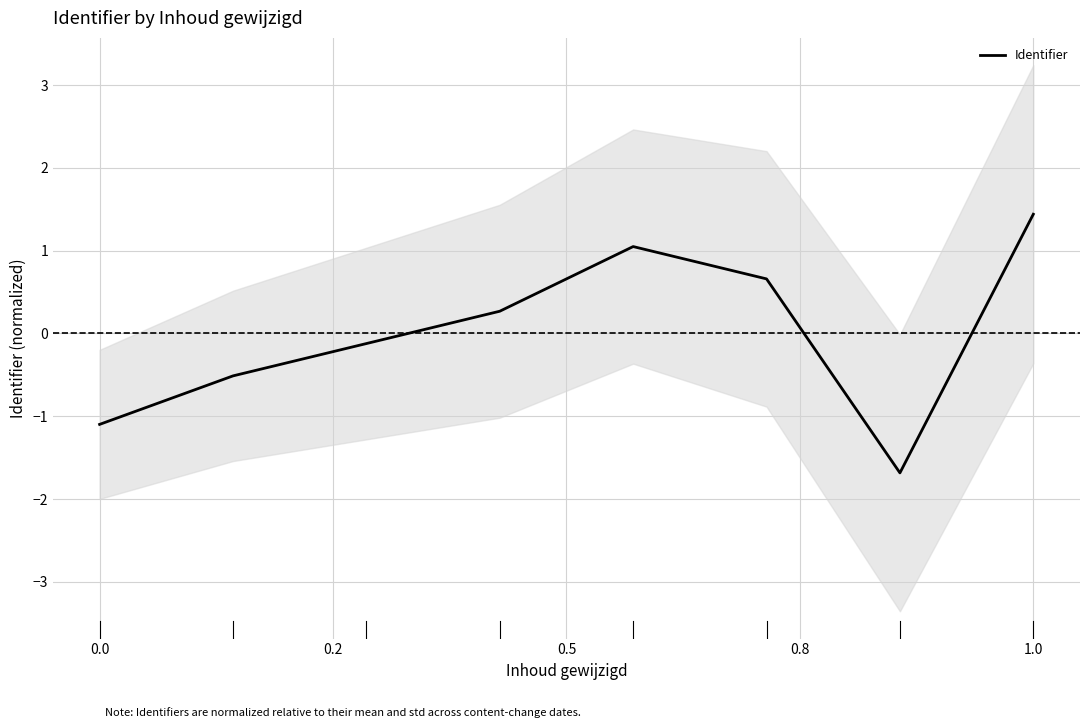

How many interior local valleys (lower than both neighbors) does the data have?

1